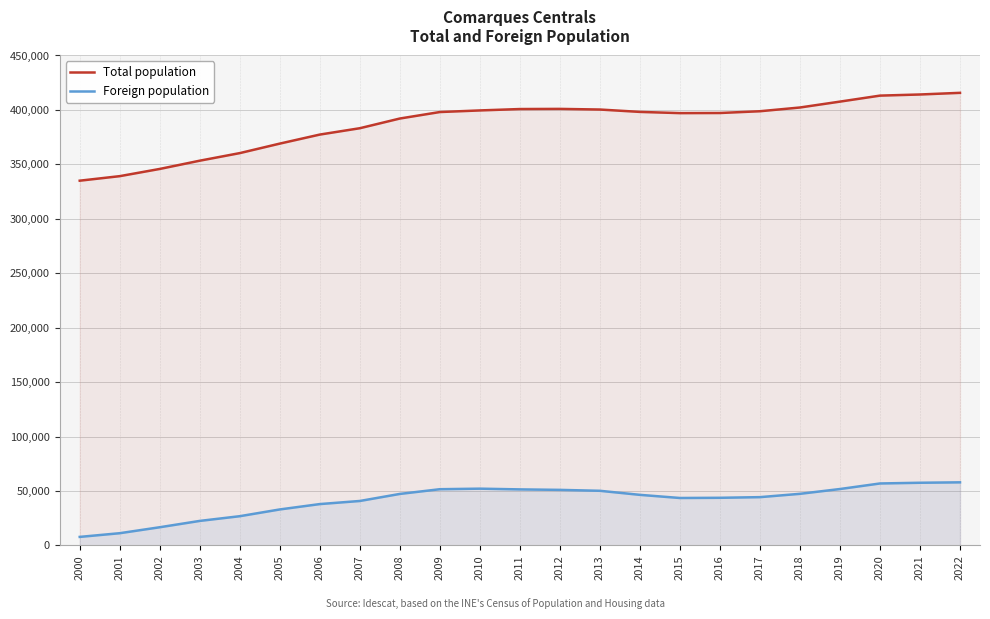

What is the average value of the Total population series?

386893